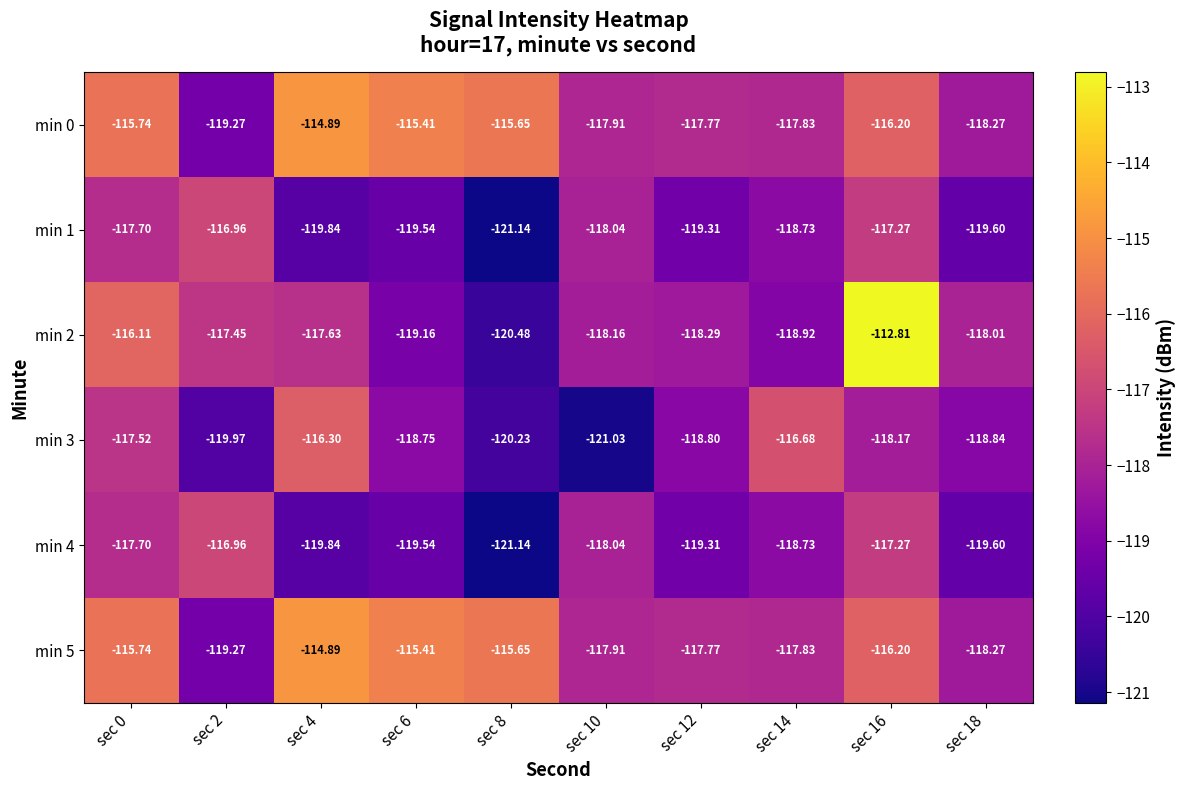

At how many categories does at least one series exceed -118?

9